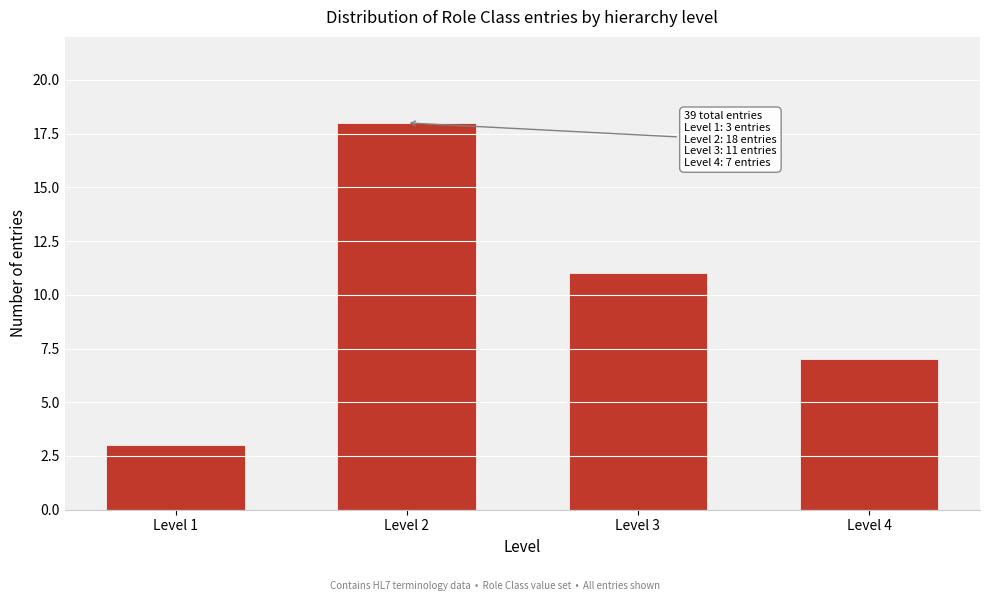

Reading right to left, list all the values displayed in this chart.

Level 4=7	Level 3=11	Level 2=18	Level 1=3